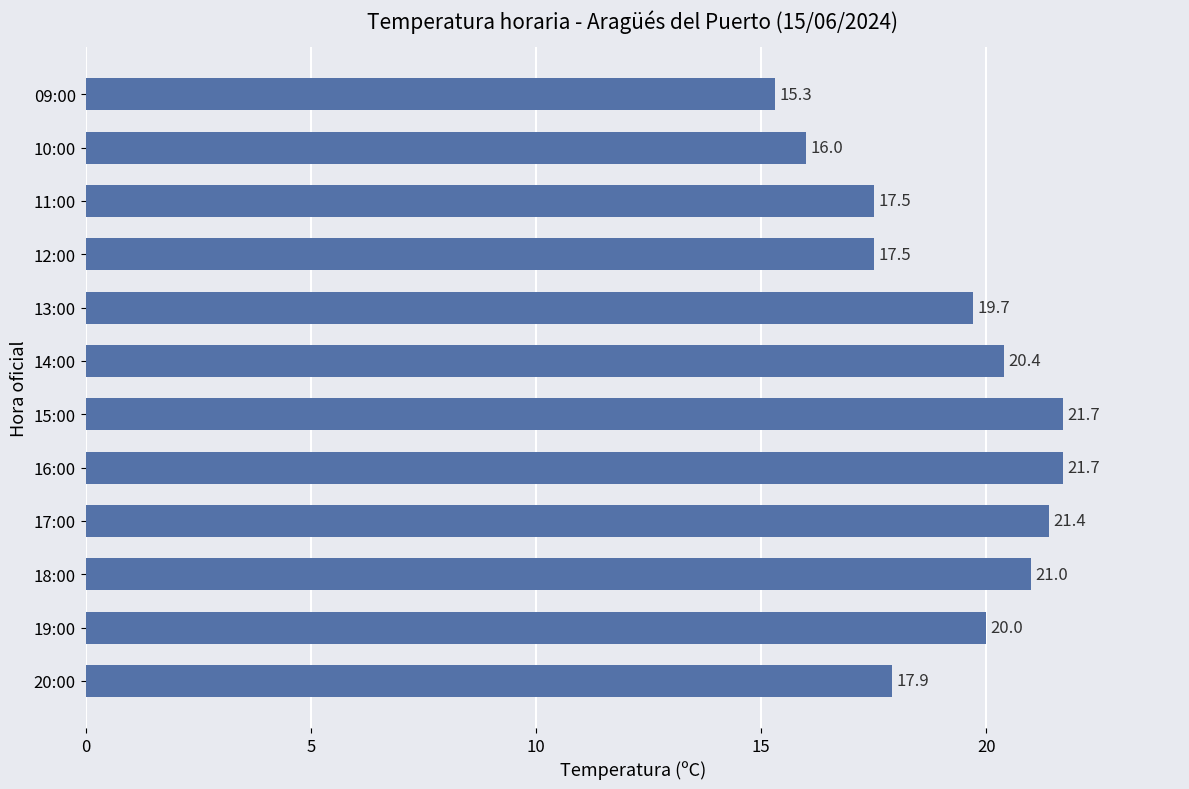

At which category does the chart reach its minimum across all series?

09:00